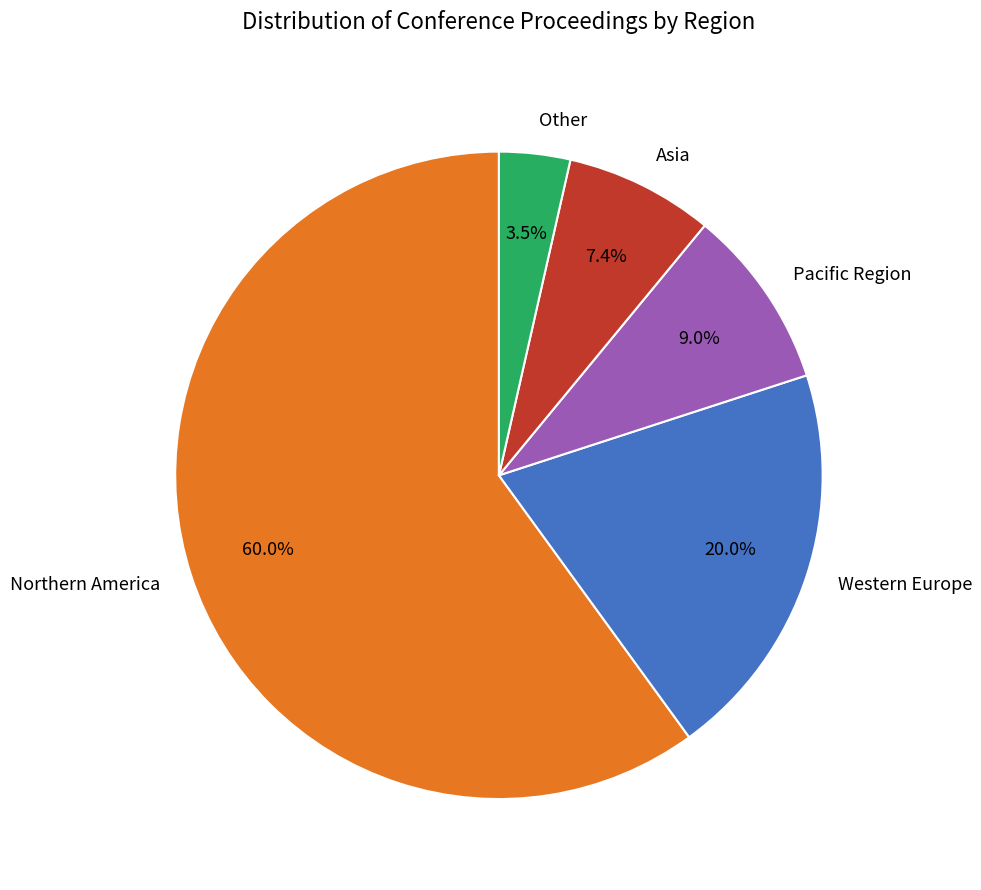

Which category accounts for the majority?

Northern America